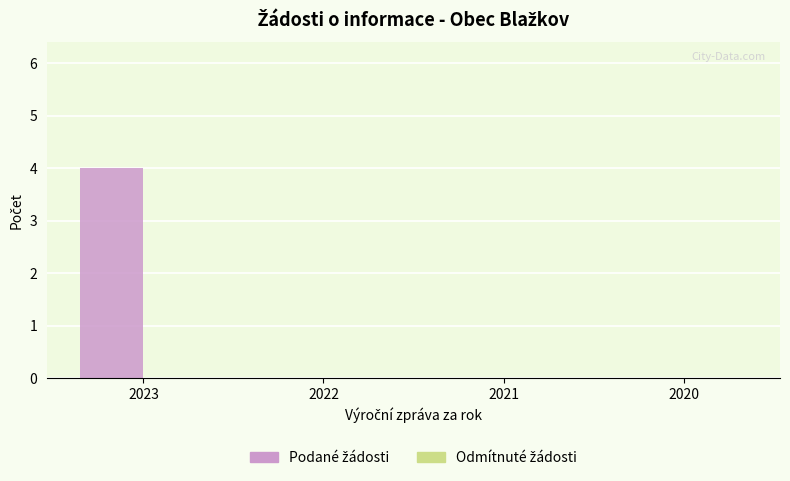

Are the bars grouped side by side (vs. stacked)?

No